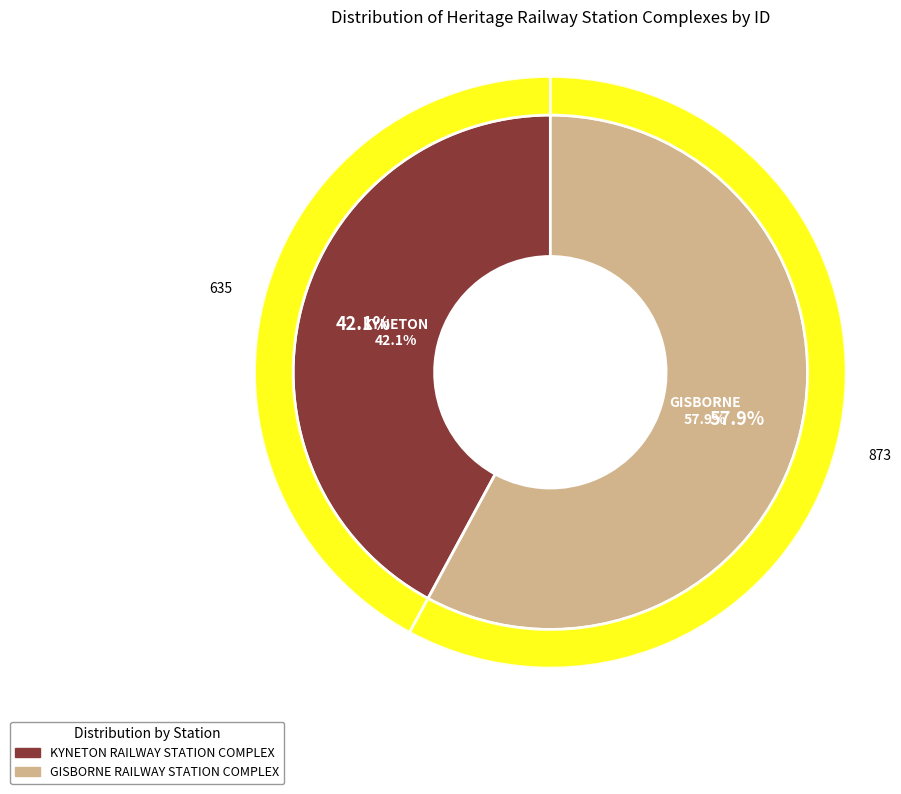

Rank the categories by value from highest to lowest.

GISBORNE RAILWAY STATION COMPLEX, KYNETON RAILWAY STATION COMPLEX